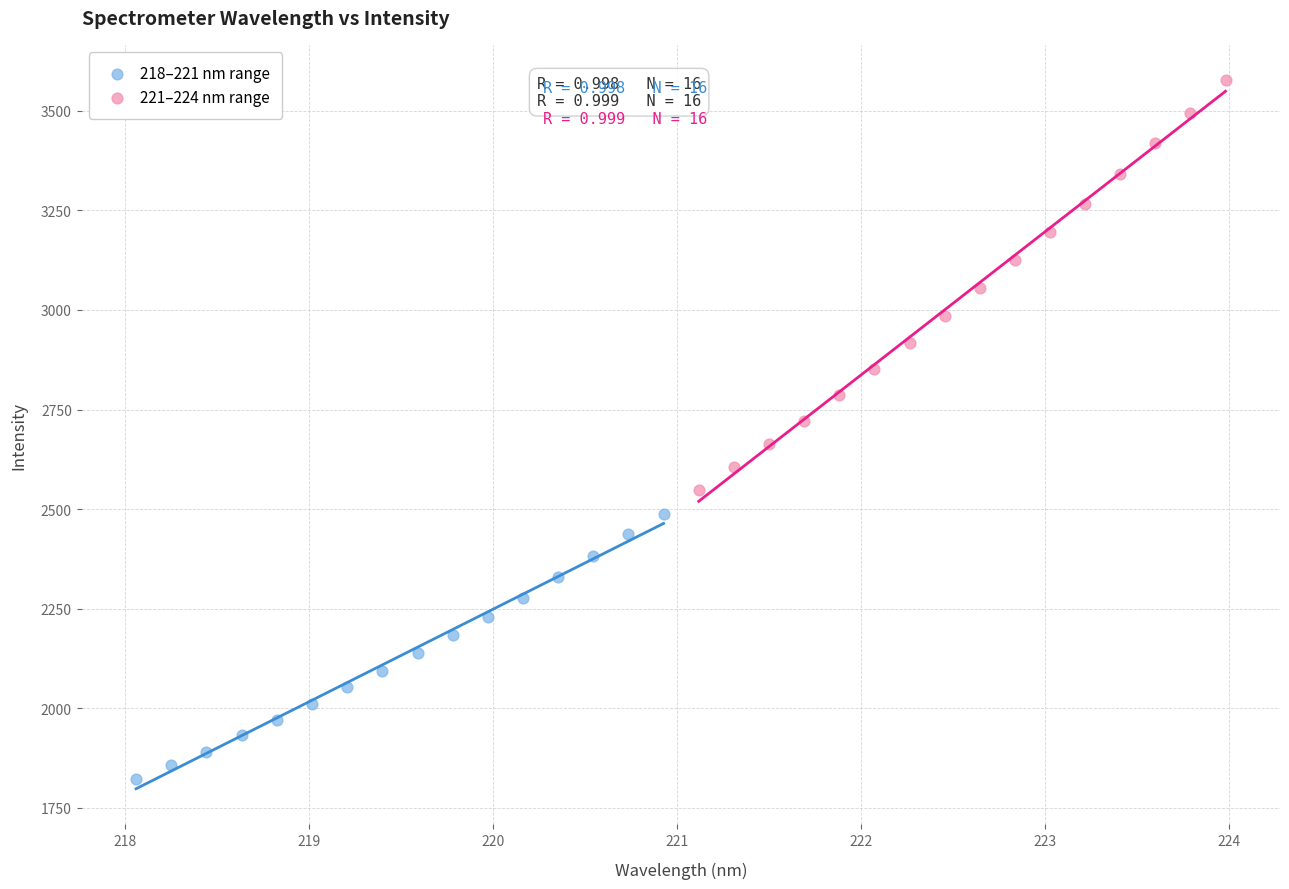

Which series contains the highest Y value?

221–224 nm range